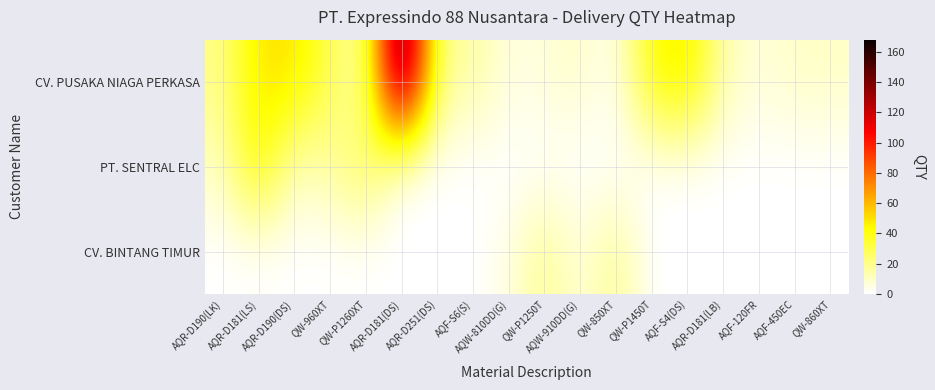

What is the maximum value shown in the chart?

168